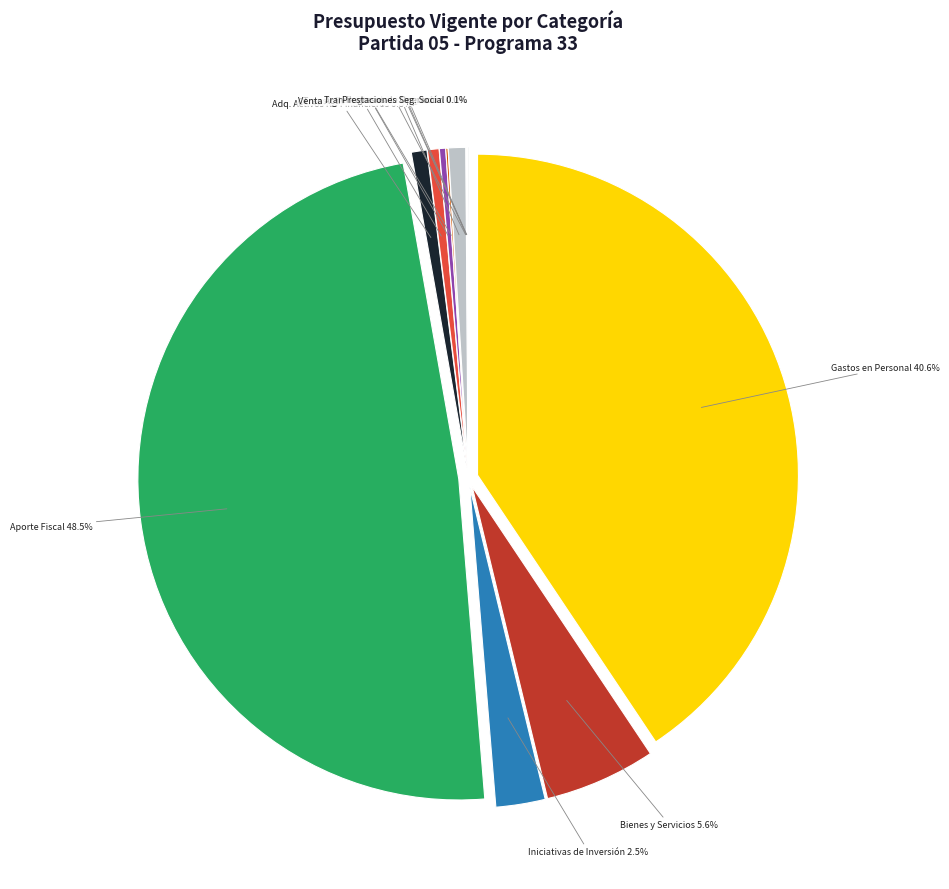

How many slices are in this pie chart?

13